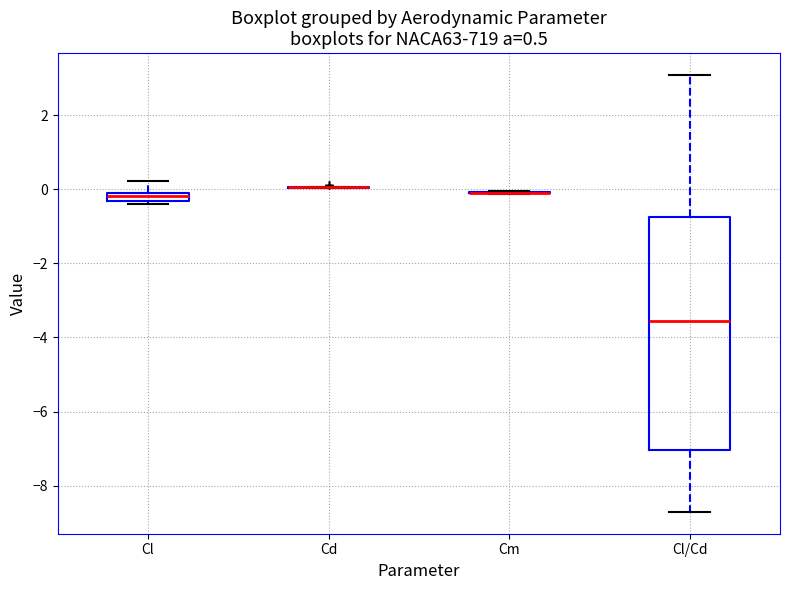

Which box is the tallest, from its lower edge to its upper edge?

Cl/Cd